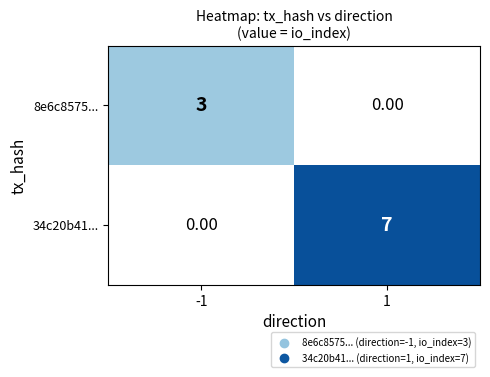

Is the value of 34c20b41... at 1 greater than the value of 8e6c8575... at -1?

Yes